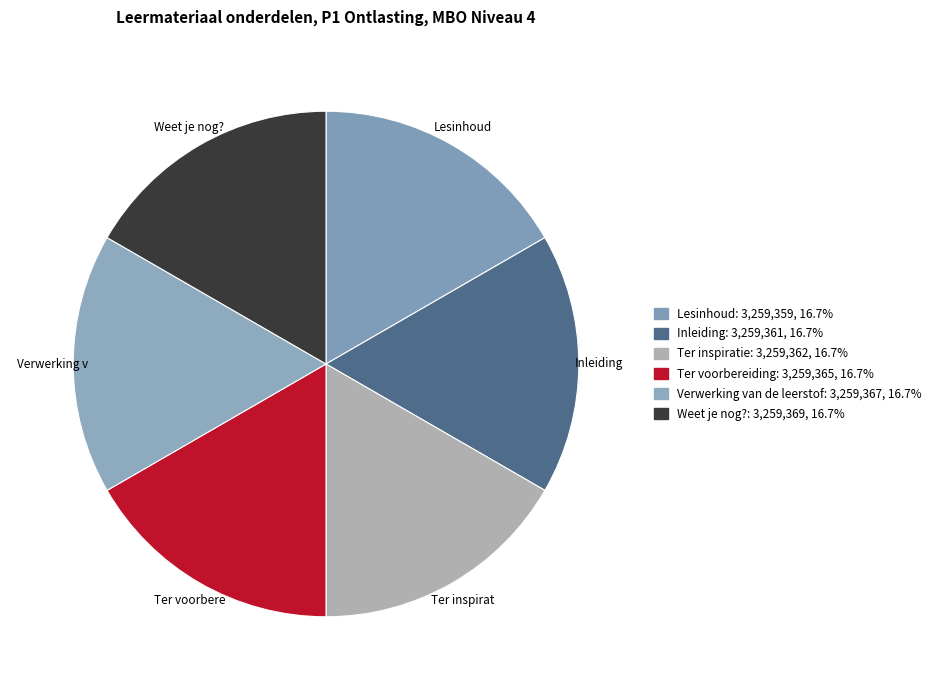

What percentage is NOT represented by Ter inspiratie?

83.3%